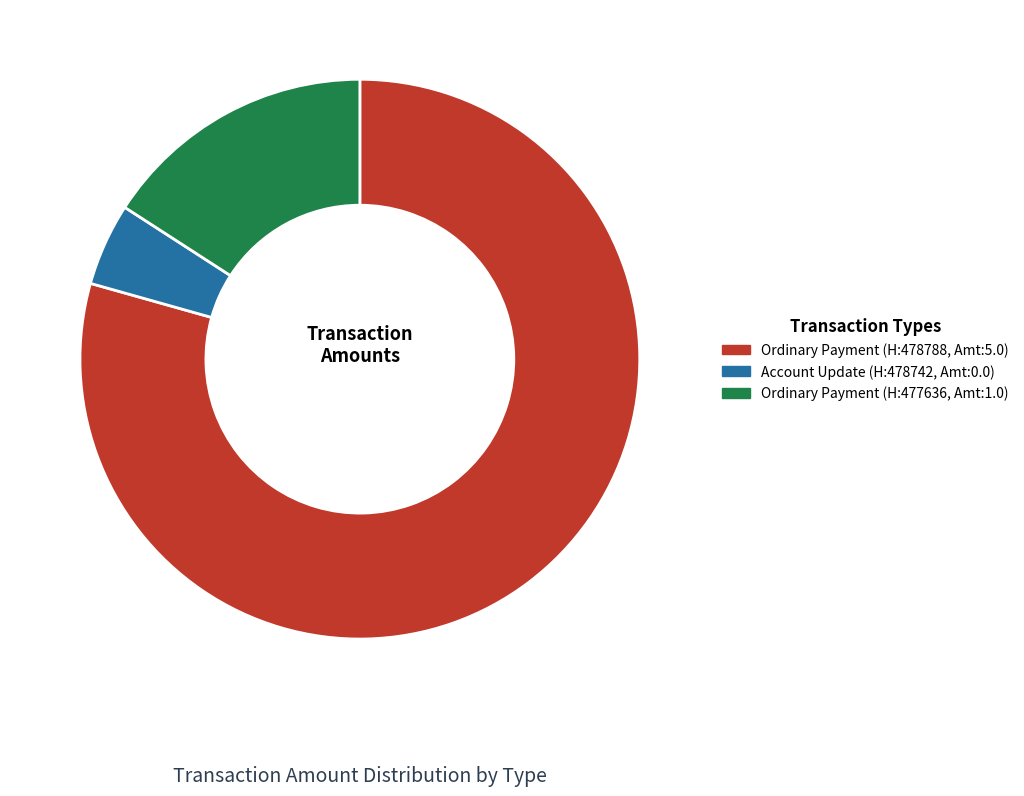

Does any single category account for the majority?

Yes